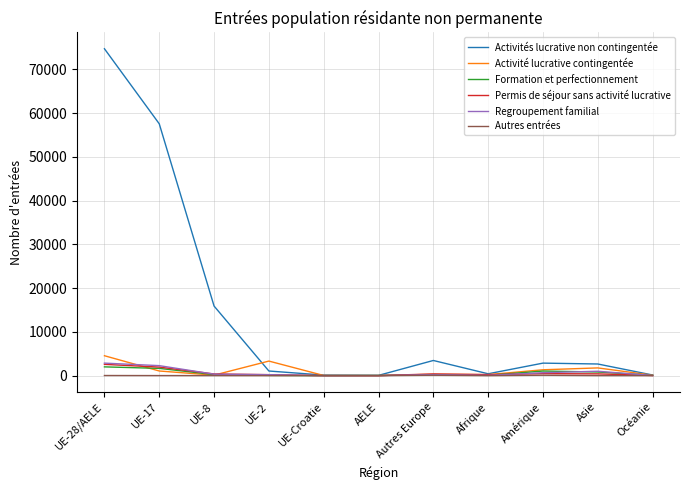

In Formation et perfectionnement, how many points are higher than both neighbors (excluding endpoints)?

2